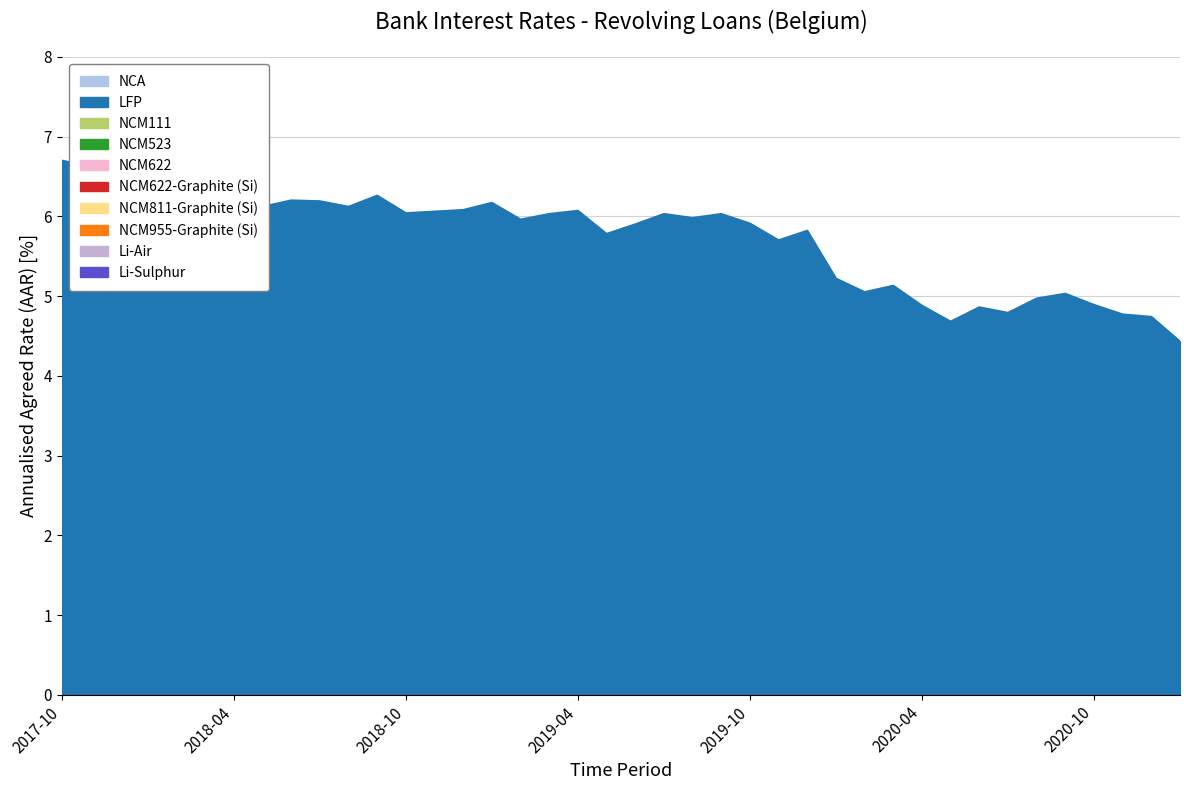

What is the maximum value shown in the chart?

6.7